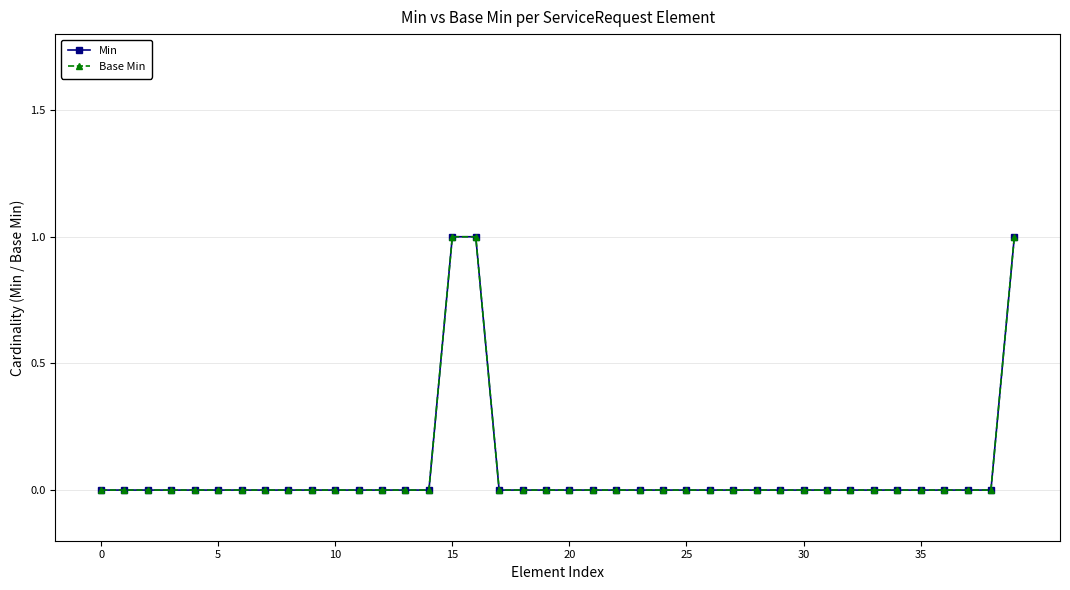

Reading right to left, what are all the values shown in this chart?

Min: 1	0	0	0	0	0	0	0	0	0	0	0	0	0	0	0	0	0	0	0	0	0	0	1	1	0	0	0	0	0	0	0	0	0	0	0	0	0	0	0
Base Min: 1	0	0	0	0	0	0	0	0	0	0	0	0	0	0	0	0	0	0	0	0	0	0	1	1	0	0	0	0	0	0	0	0	0	0	0	0	0	0	0